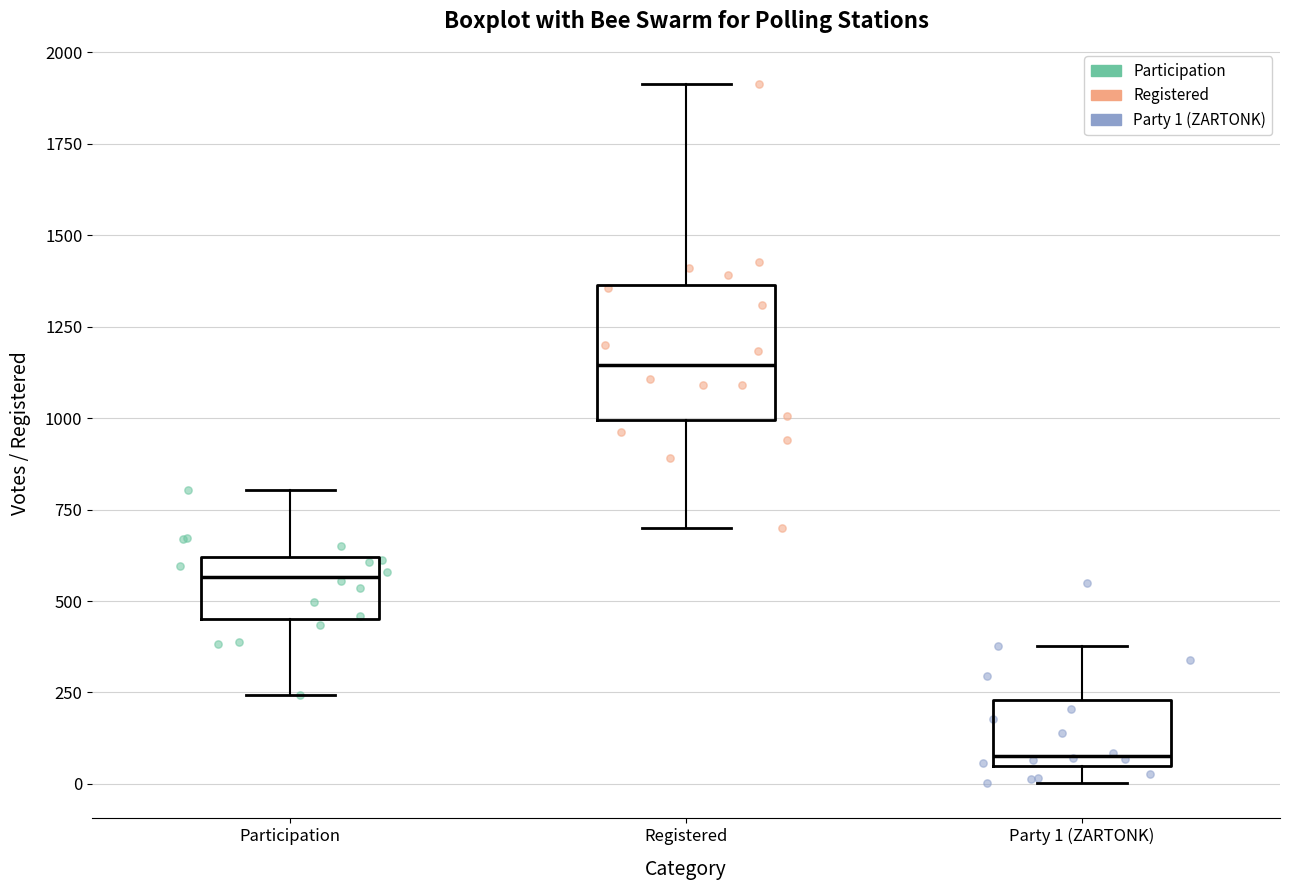

Which box has the highest median line?

Registered